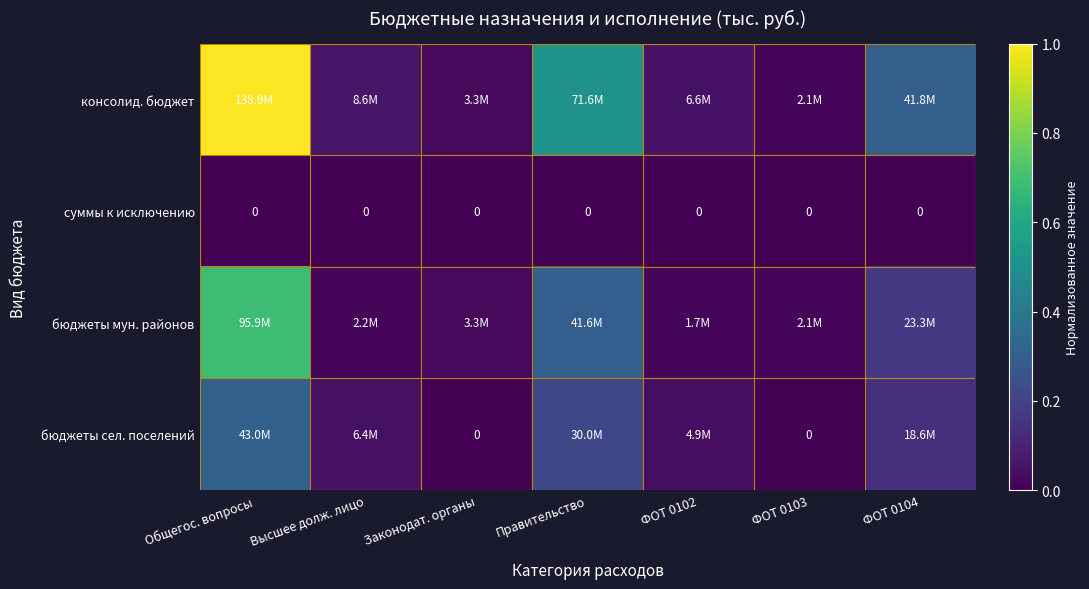

What is the average value of the консолид. бюджет series?

0.3